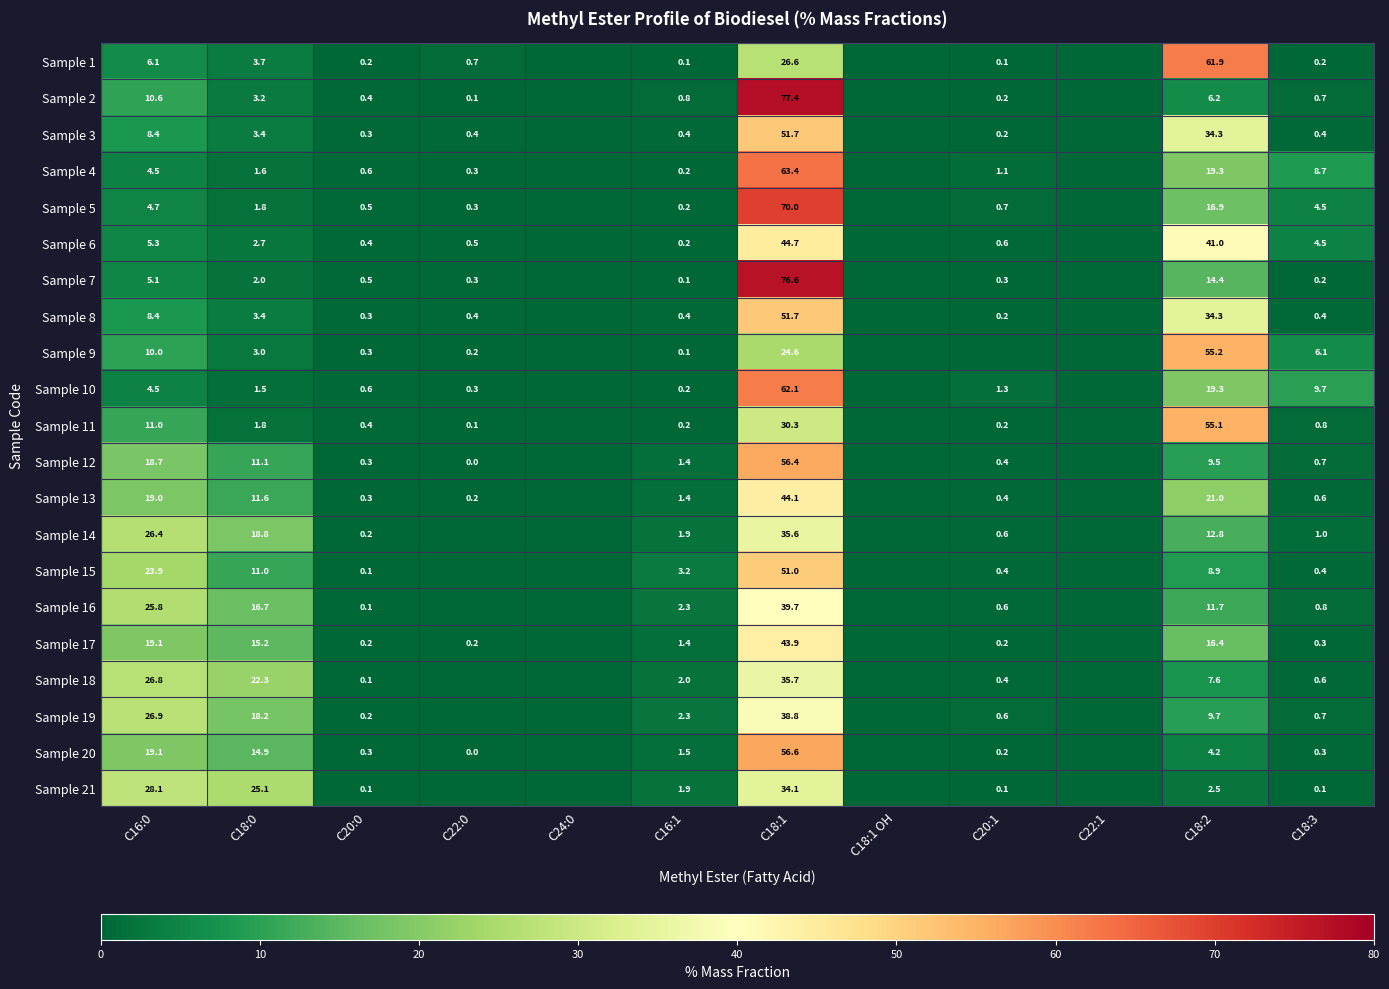

The Sample 1 series shows 0.1 at C16:1. True or false?

True